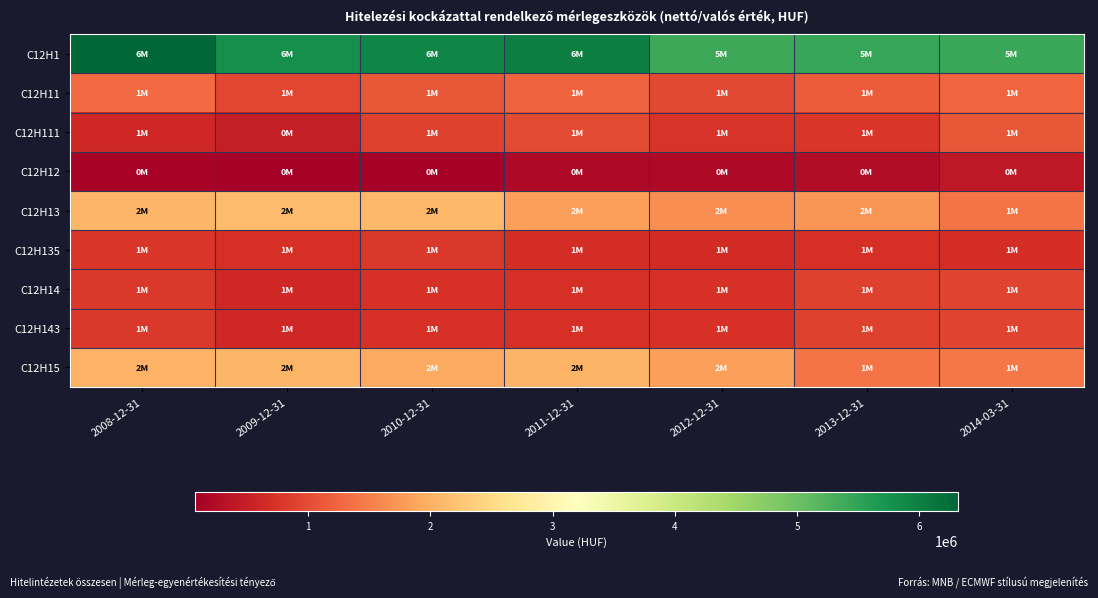

Reading left to right, extract all data points from this chart.

C12H1: 2008-12-31=6321364.6	2009-12-31=5806103.4	2010-12-31=5929569.0	2011-12-31=6012067.1	2012-12-31=5403409.2	2013-12-31=5461759.0	2014-03-31=5436047.5
C12H11: 2008-12-31=1318860.4	2009-12-31=932357.4	2010-12-31=1109672.2	2011-12-31=1233606.3	2012-12-31=970395.1	2013-12-31=1168946.0	2014-03-31=1270015.1
C12H111: 2008-12-31=609384.0	2009-12-31=478880.5	2010-12-31=891012.2	2011-12-31=984013.6	2012-12-31=740124.9	2013-12-31=763401.3	2014-03-31=1103090.8
C12H12: 2008-12-31=149953.0	2009-12-31=77164.0	2010-12-31=97653.0	2011-12-31=221323.0	2012-12-31=214694.0	2013-12-31=258481.6	2014-03-31=409041.6
C12H13: 2008-12-31=2061094.9	2009-12-31=2136811.9	2010-12-31=2083265.6	2011-12-31=1817854.1	2012-12-31=1657080.7	2013-12-31=1726855.1	2014-03-31=1406228.7
C12H135: 2008-12-31=784003.4	2009-12-31=687836.0	2010-12-31=785126.0	2011-12-31=672589.7	2012-12-31=642211.8	2013-12-31=702998.5	2014-03-31=667500.3
C12H14: 2008-12-31=786196.6	2009-12-31=600199.3	2010-12-31=714096.3	2011-12-31=709512.2	2012-12-31=730289.0	2013-12-31=905272.2	2014-03-31=908174.9
C12H143: 2008-12-31=785554.7	2009-12-31=598221.1	2010-12-31=712819.9	2011-12-31=708391.0	2012-12-31=730006.4	2013-12-31=903516.8	2014-03-31=908174.9
C12H15: 2008-12-31=2005259.7	2009-12-31=2059570.8	2010-12-31=1924881.9	2011-12-31=2029771.6	2012-12-31=1830950.5	2013-12-31=1402204.2	2014-03-31=1442587.1